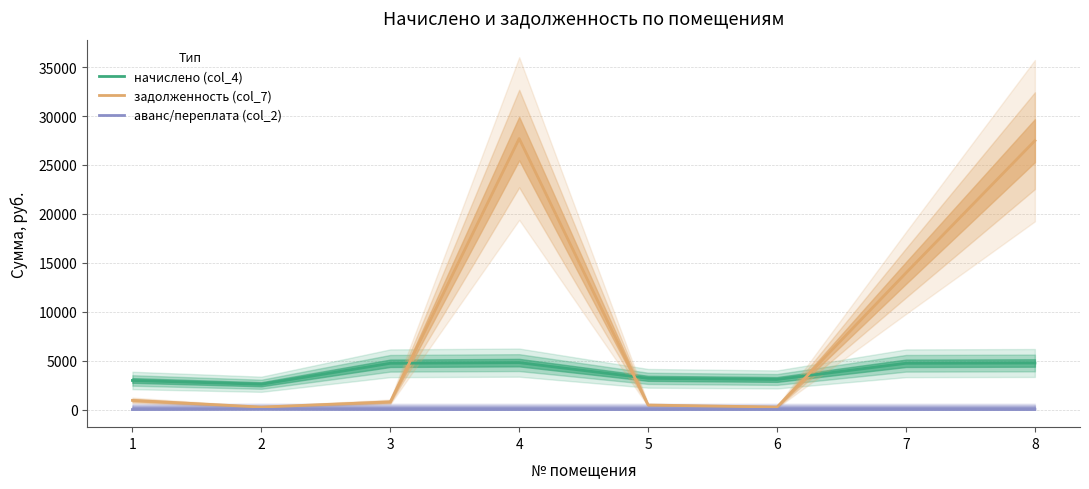

Which has a higher value, 6 or 5?

5